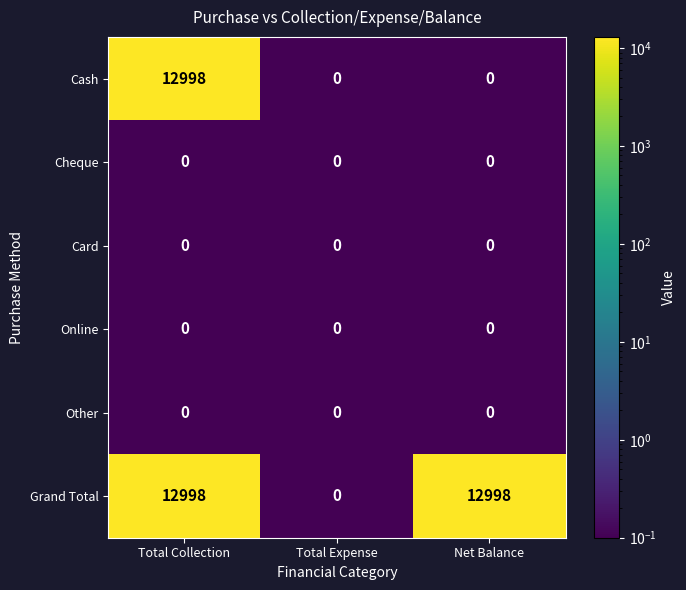

Which category has the highest value in the Cash series?

Total Collection